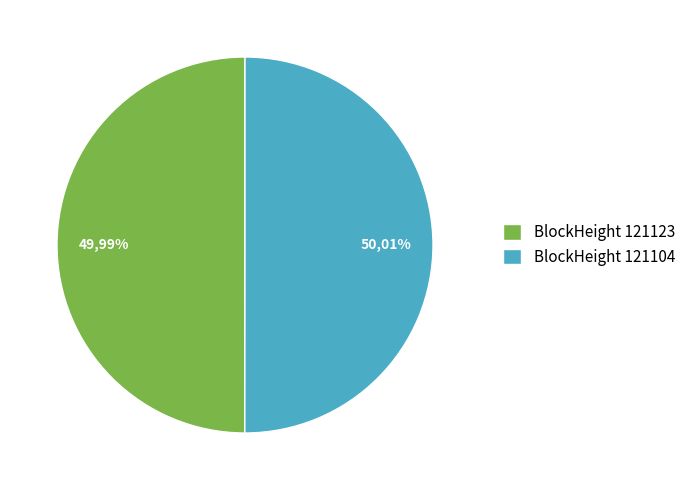

Count the number of slices in the pie.

2